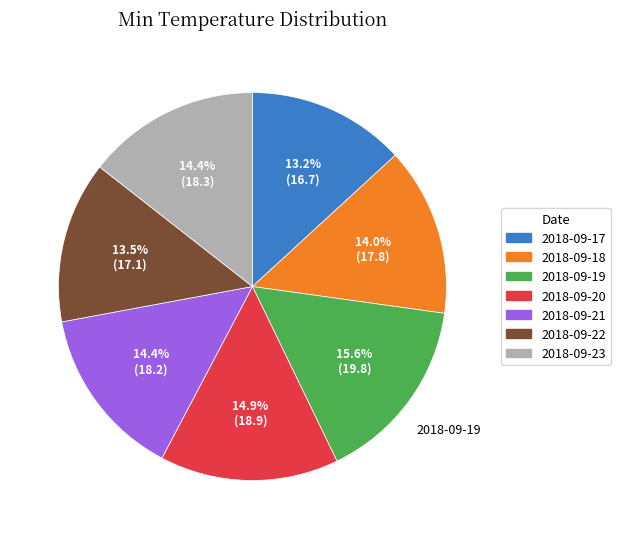

Does any single category account for the majority?

No